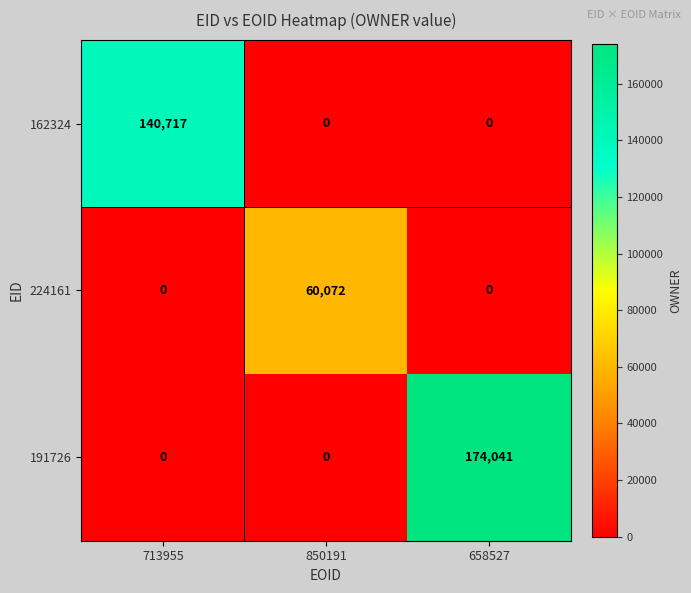

What is the difference between the maximum and minimum values in the 224161 series?

60072